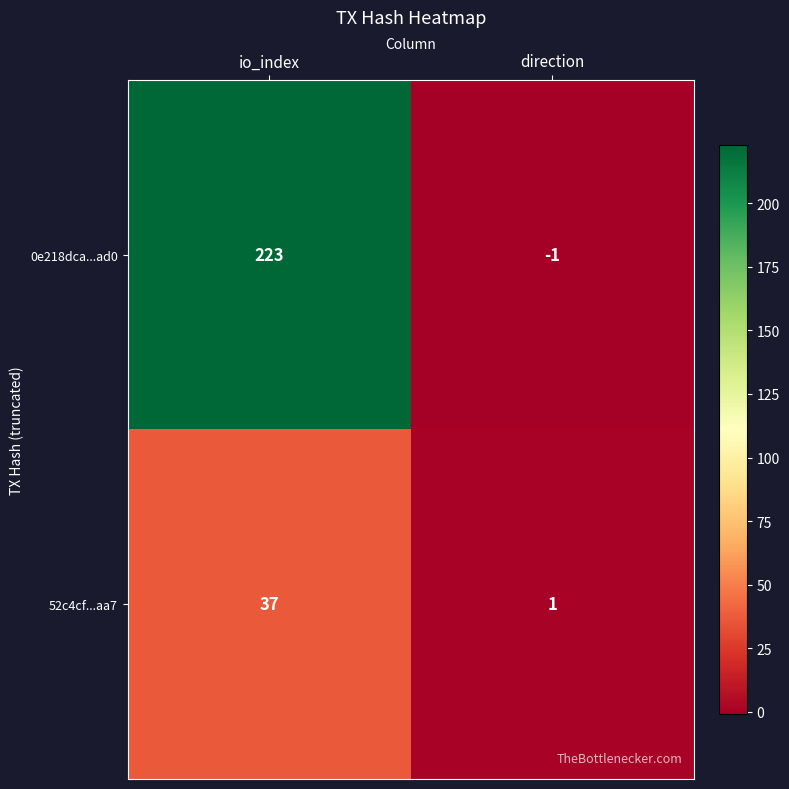

What is the total value across all series at io_index?

260